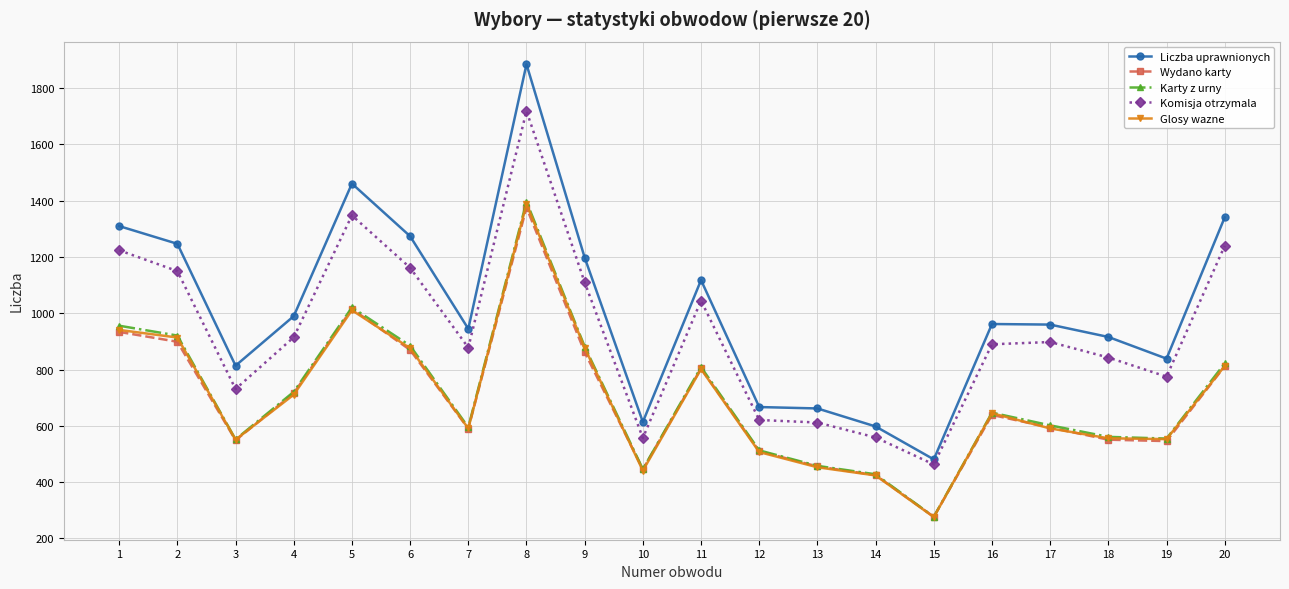

Which series has the largest total across all categories?

Liczba uprawnionych